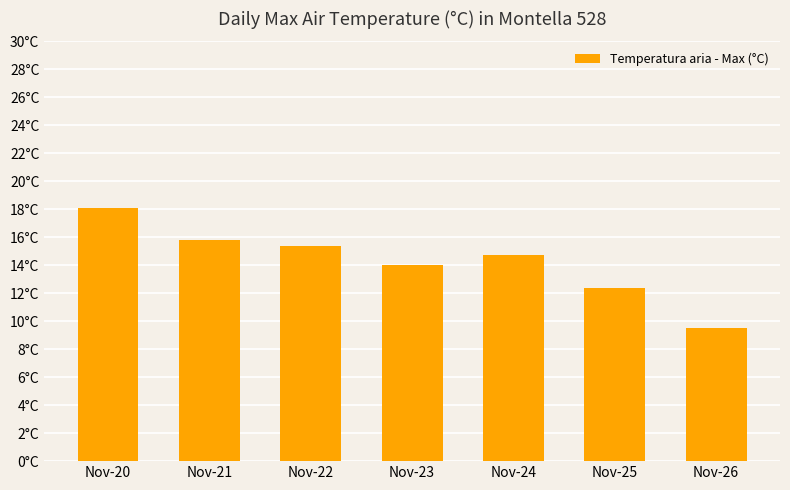

How many data points does each series have?

7